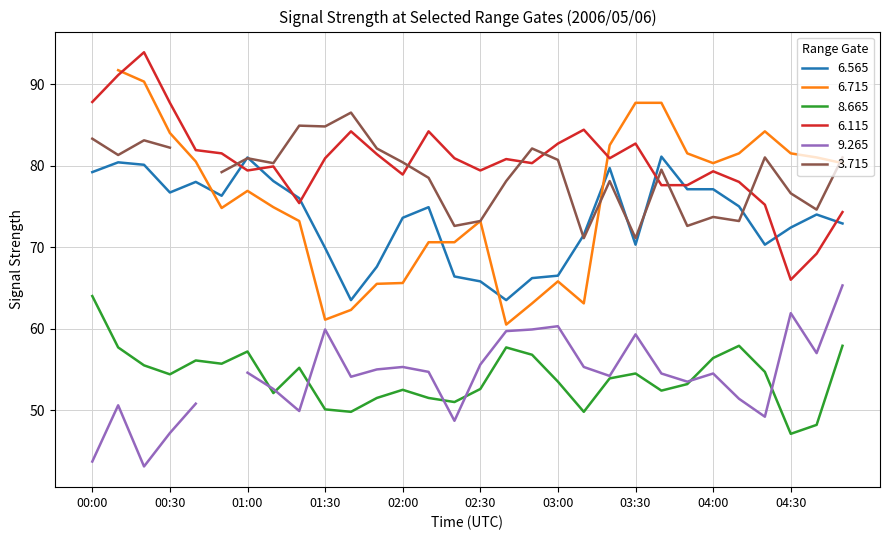

What is the lowest value of the 6.565 series?

63.5